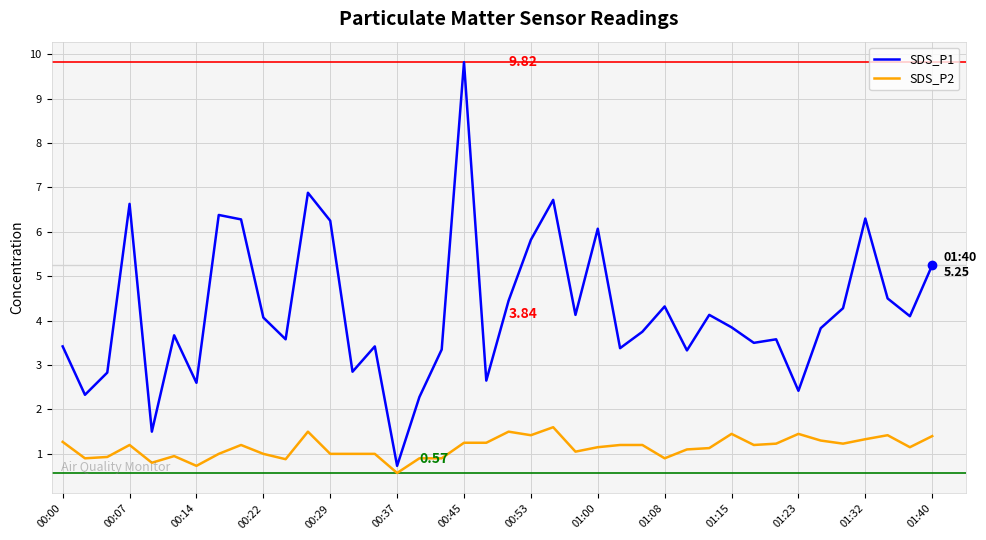

Which series has the largest range (max minus min)?

SDS_P1